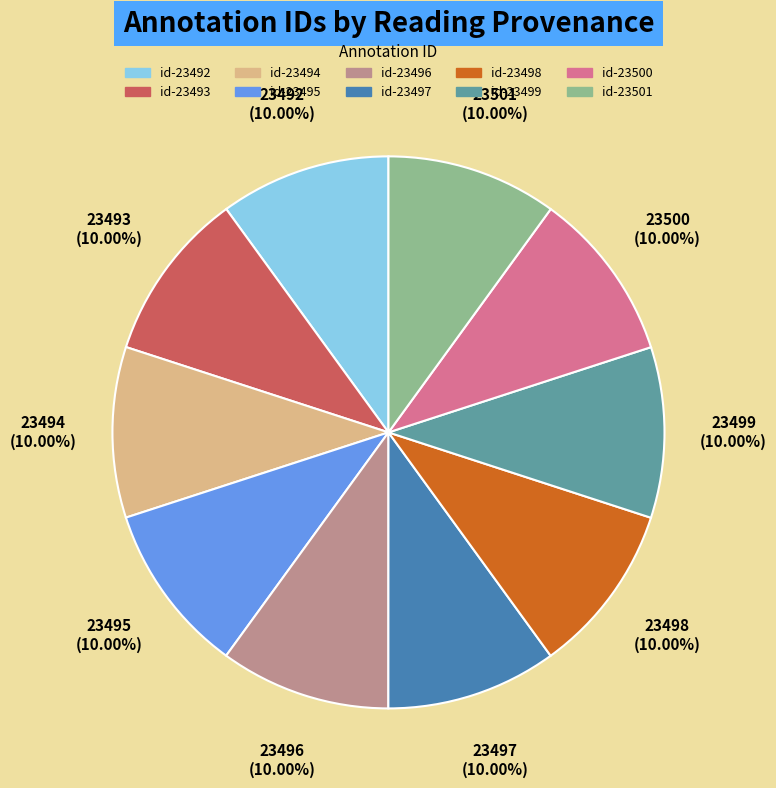

What percentage do id-23492 and id-23499 together represent?

20.0%